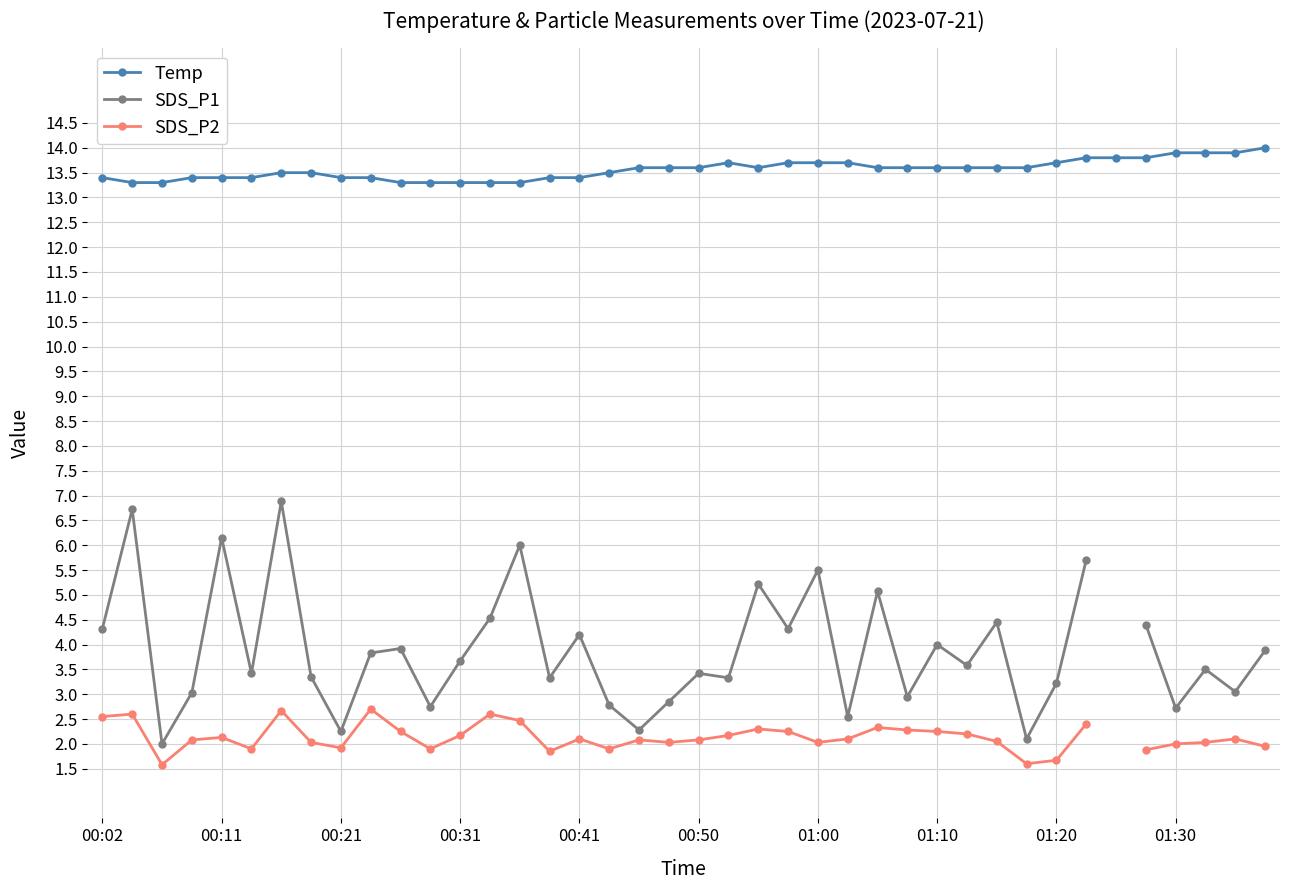

What is the sum of all Temp values?

542.4